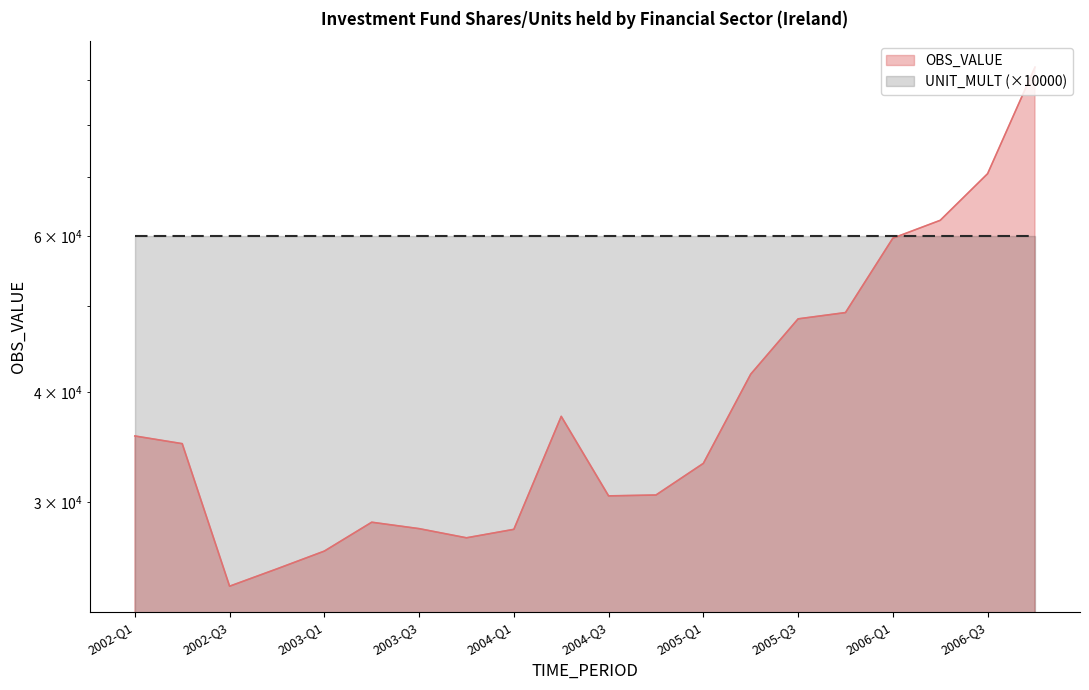

Between 2004-Q1 and 2002-Q2, which is larger?

2002-Q2